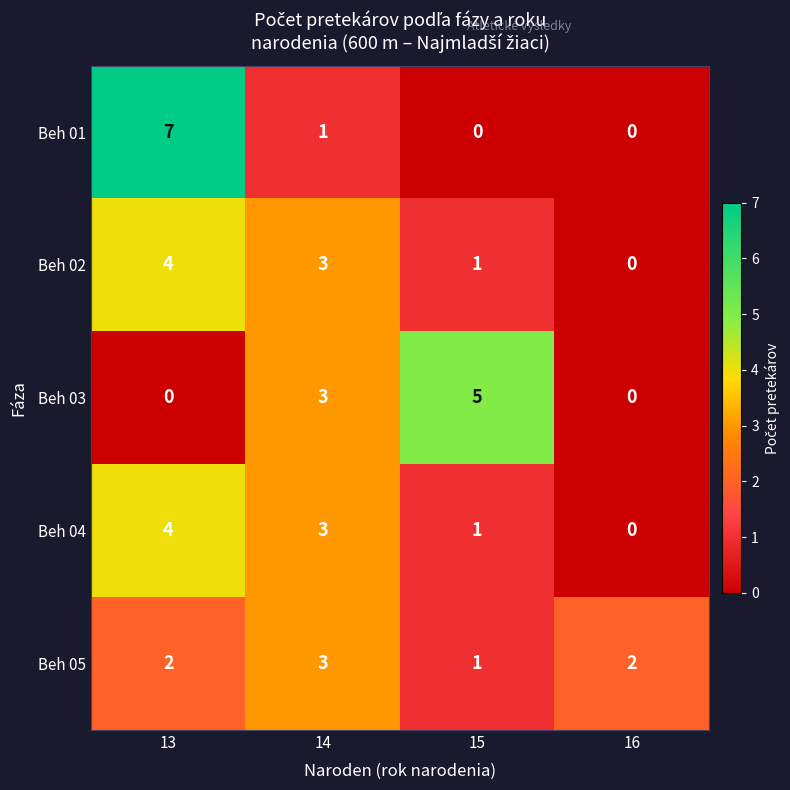

Reading left to right, list all the values displayed in this chart.

Beh 01: 7	1	0	0
Beh 02: 4	3	1	0
Beh 03: 0	3	5	0
Beh 04: 4	3	1	0
Beh 05: 2	3	1	2